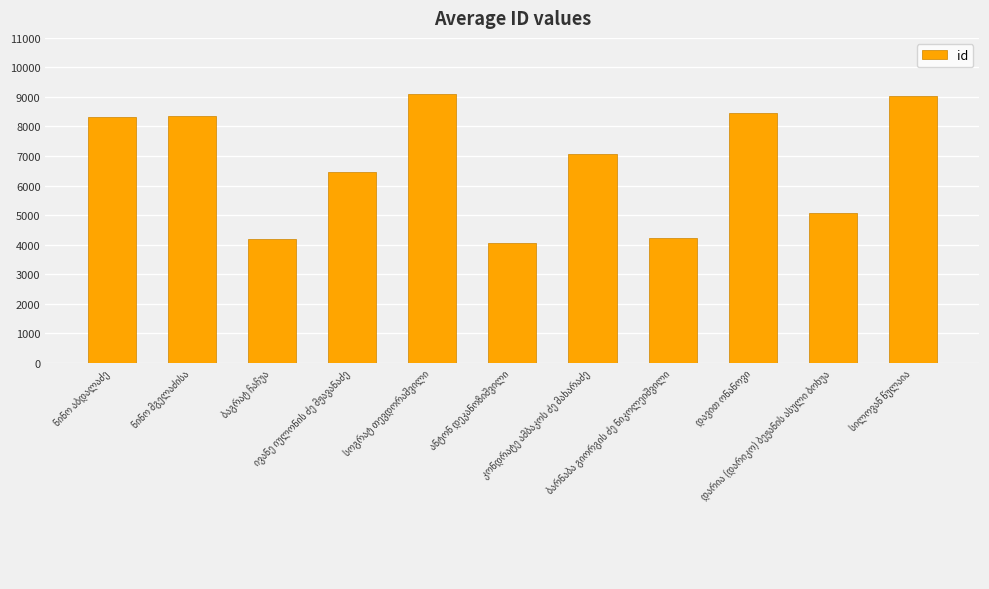

Are the bars horizontal?

No